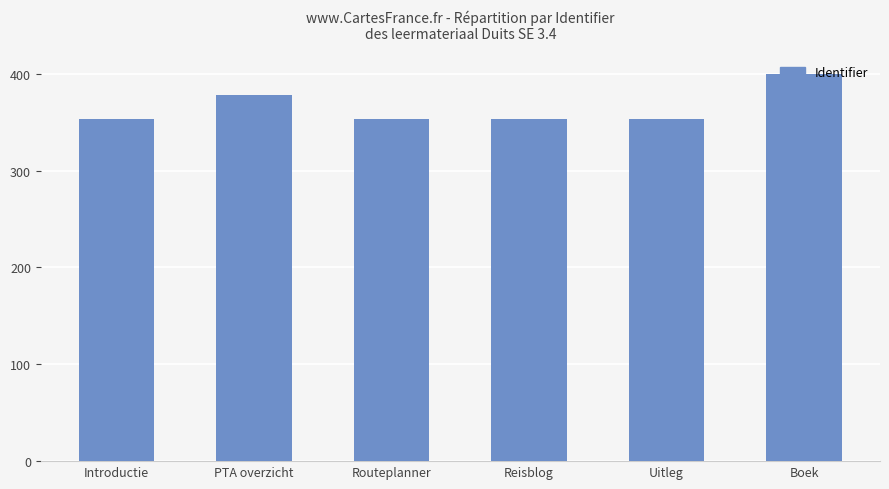

Does the chart contain any negative values?

No